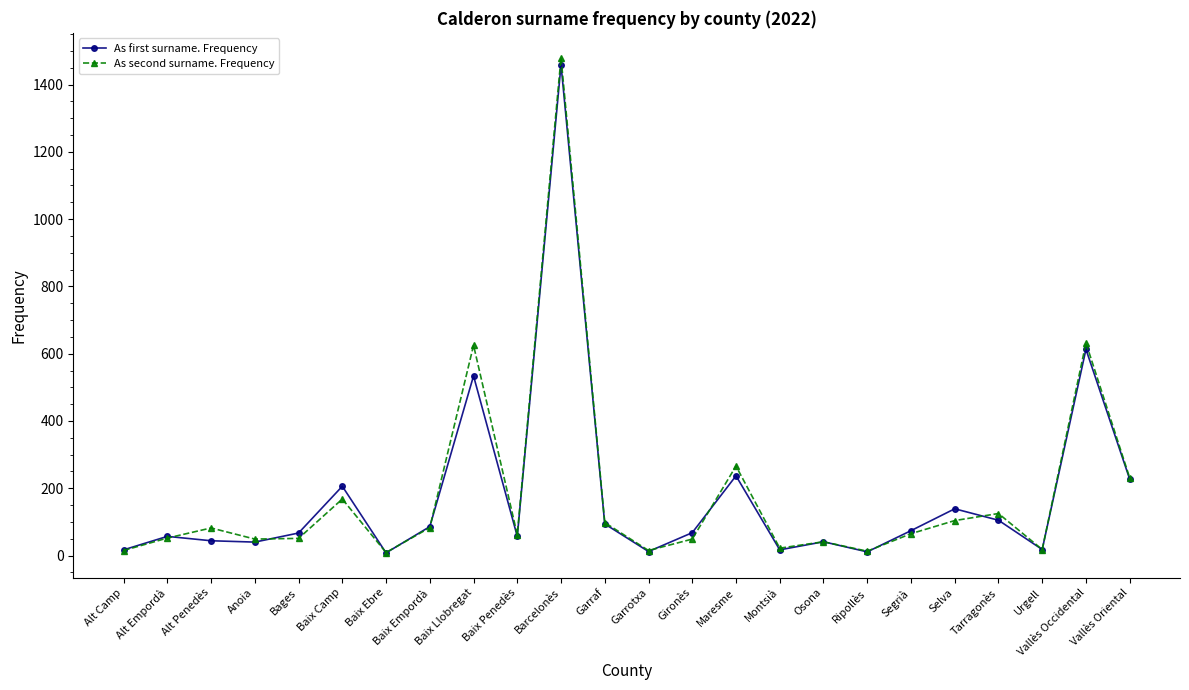

What is the greatest value displayed?

1480